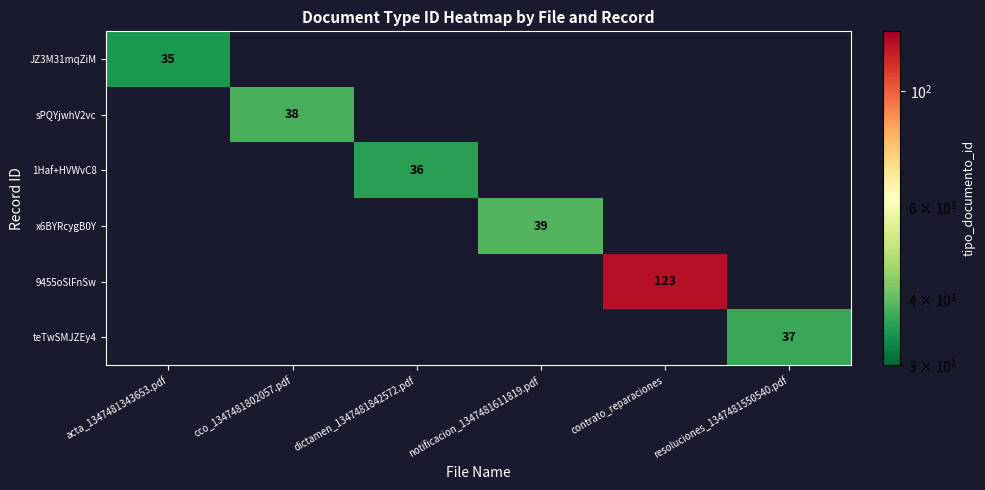

The 1Haf+HVWvC8 series shows 51 at dictamen_1347481842572.pdf. True or false?

False